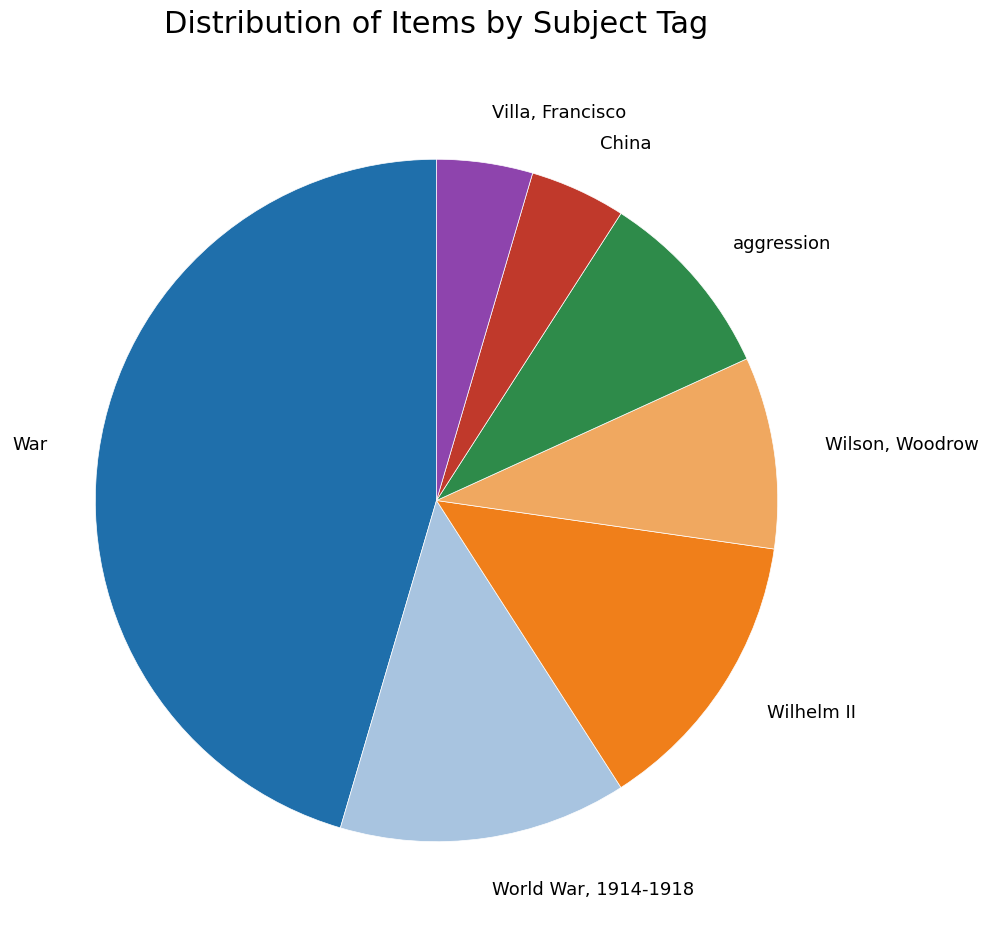

Does any single category account for the majority?

No